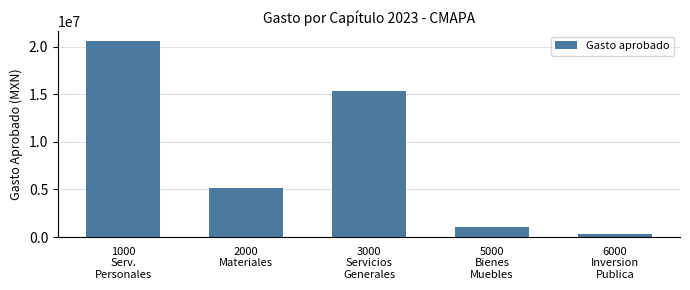

Are the bars grouped side by side (vs. stacked)?

No